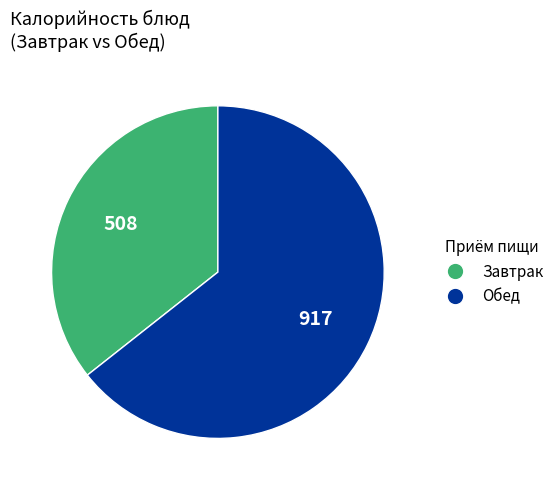

Is there any slice that represents more than half of the pie?

Yes